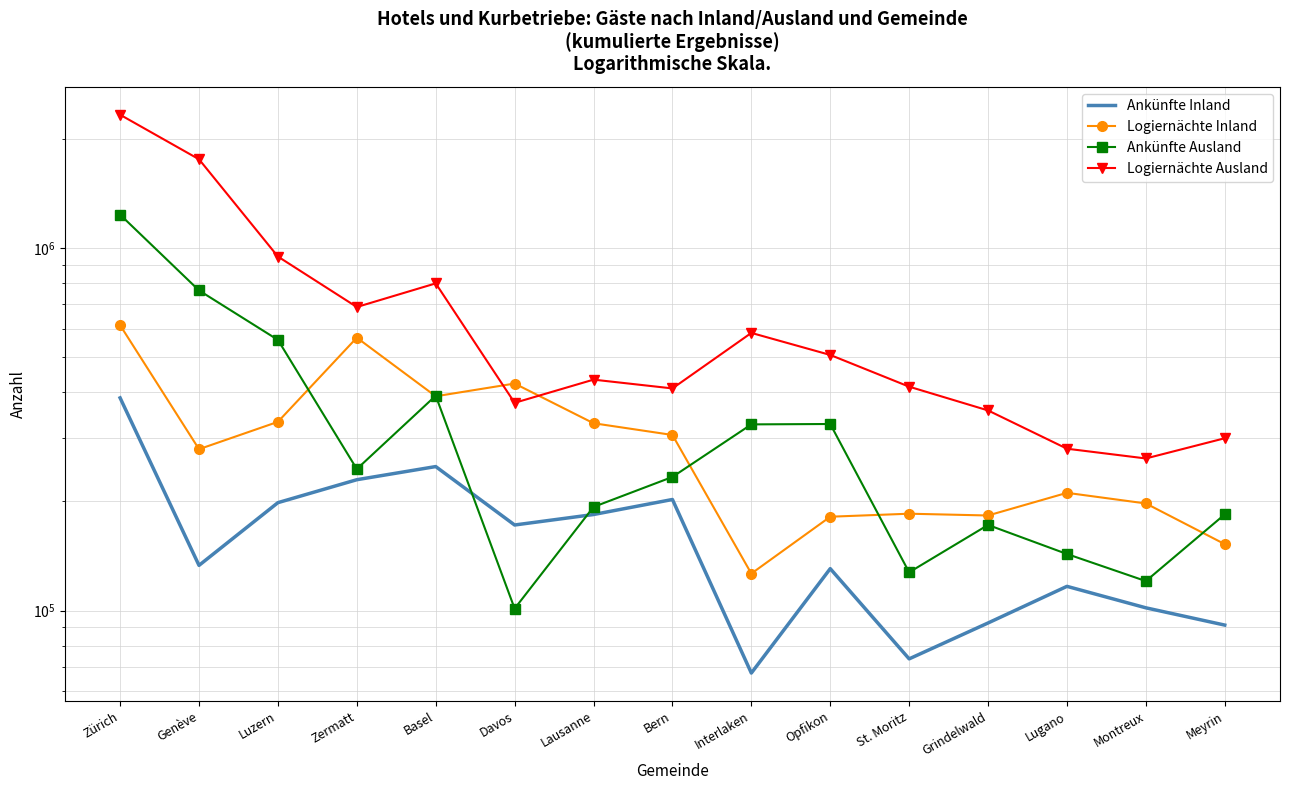

What is the difference between the maximum and minimum values in the Logiernächte Inland series?

486506